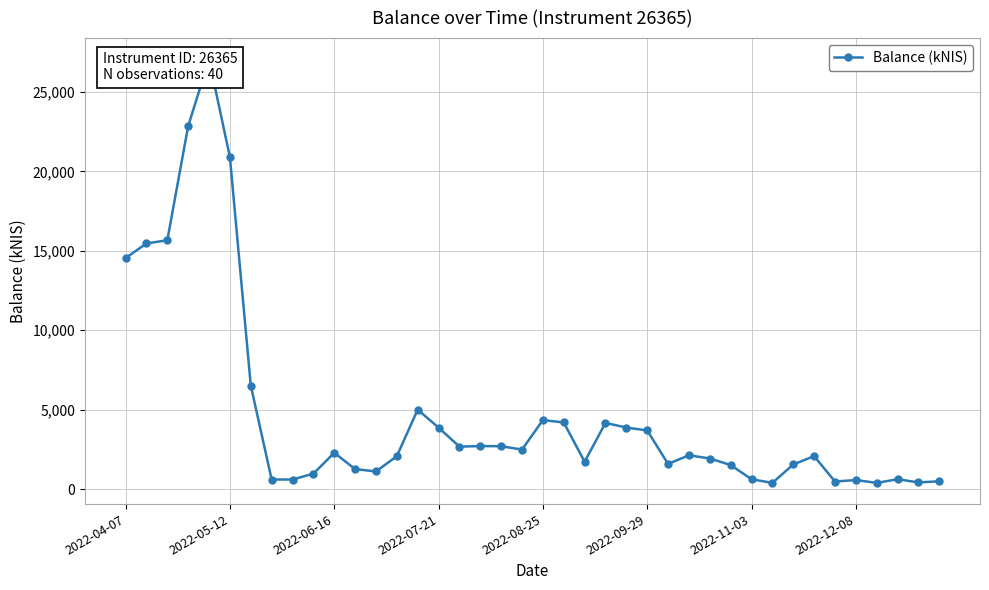

Which has a higher value, 34 or 39?

39